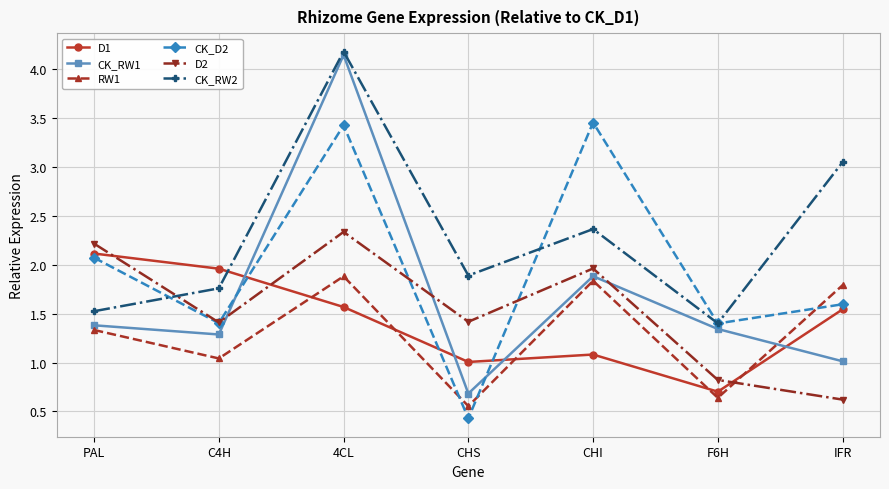

List the series in order of their peak value, highest first.

CK_RW2, CK_RW1, CK_D2, D2, D1, RW1